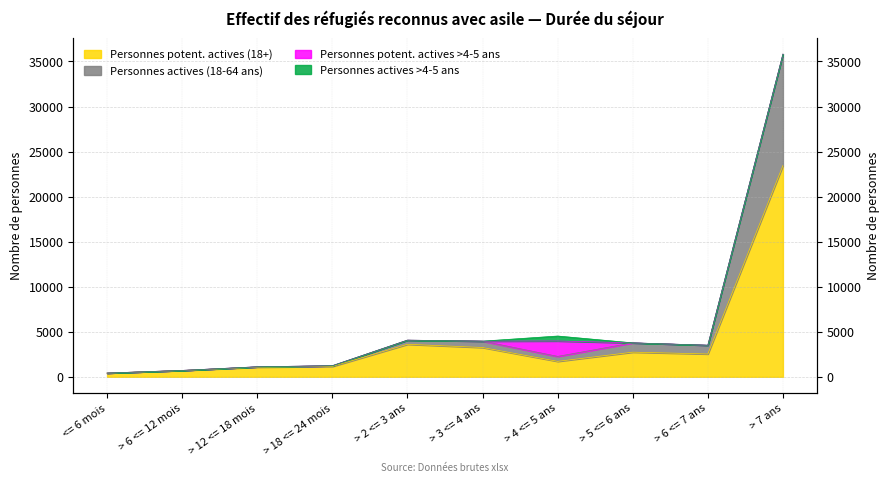

At which label does Personnes actives (18-64 ans) reach its peak?

> 7 ans